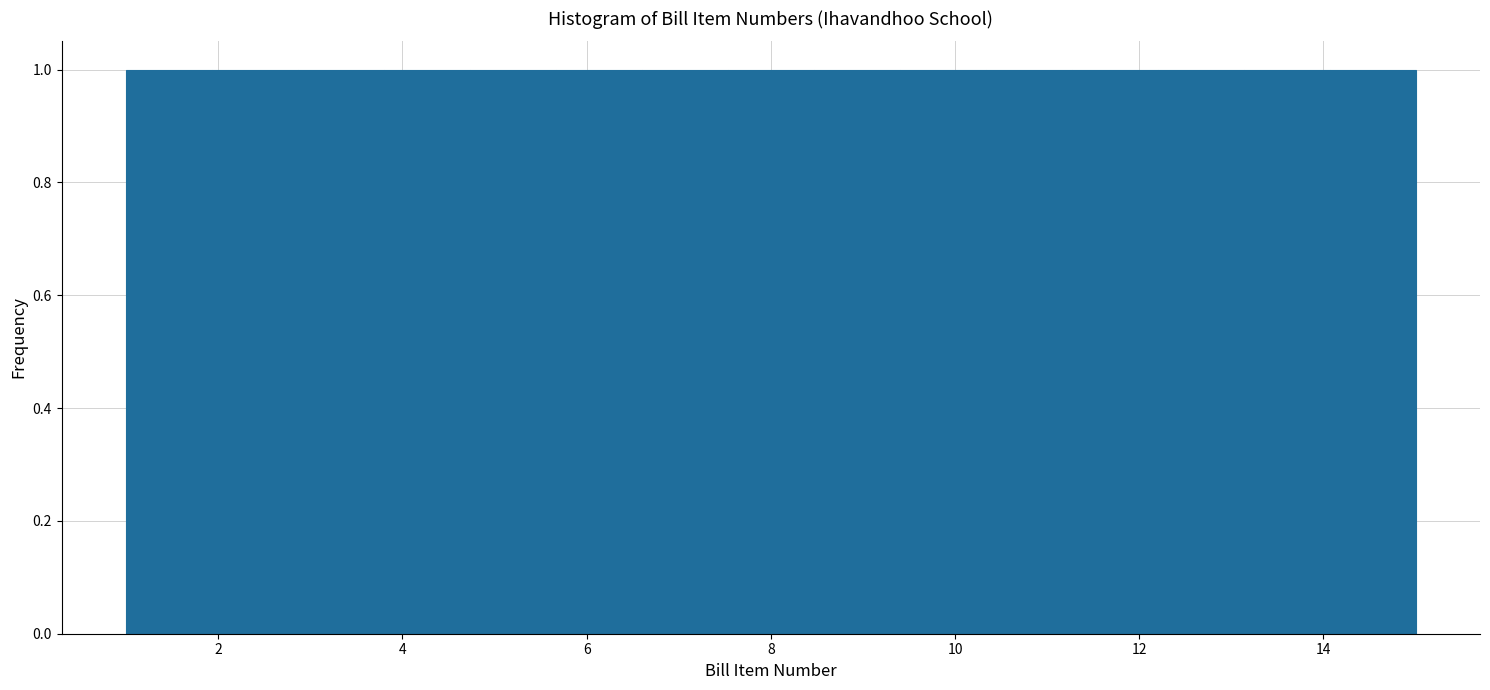

Reading left to right, list every bar in this chart as the range it spans on the x-axis followed by its height. Neither the bar edges nor the heights are printed on the chart, so give them approximately, as read against the axes.

1.0 to 2.0: 1
2.0 to 2.8: 1
2.8 to 3.8: 1
3.8 to 4.8: 1
4.8 to 5.6: 1
5.6 to 6.6: 1
6.6 to 7.6: 1
7.6 to 8.4: 1
8.4 to 9.4: 1
9.4 to 10.4: 1
10.4 to 11.2: 1
11.2 to 12.2: 1
12.2 to 13.2: 1
13.2 to 14.0: 1
14.0 to 15.0: 1